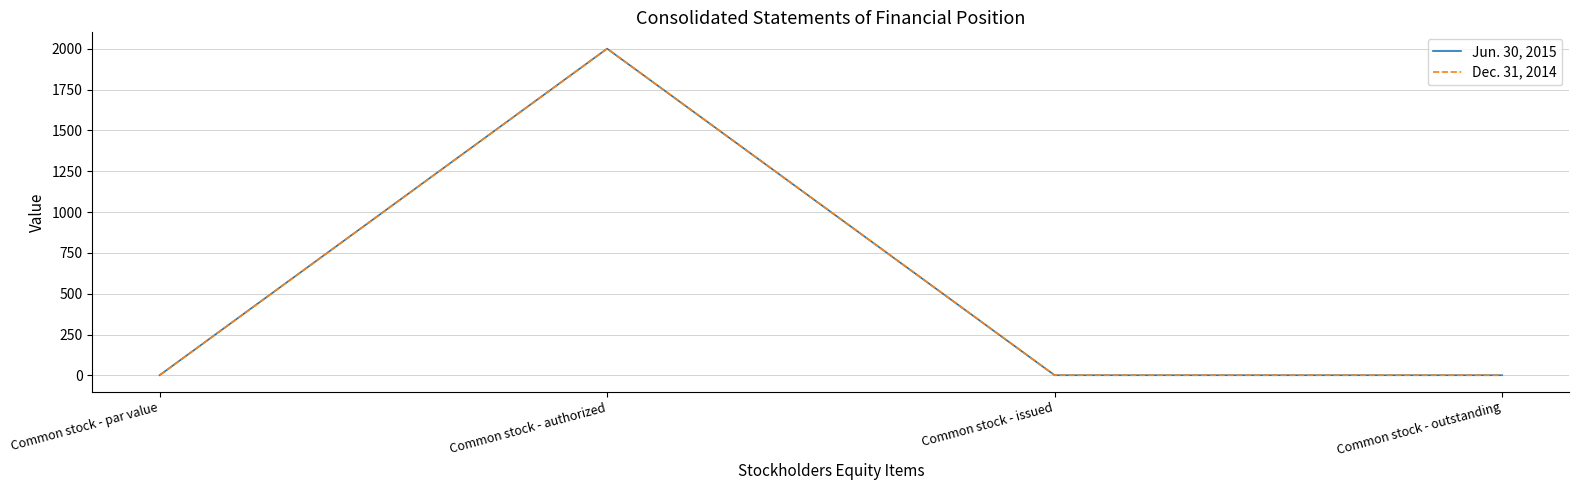

Is this an area chart (filled region under the line)?

No